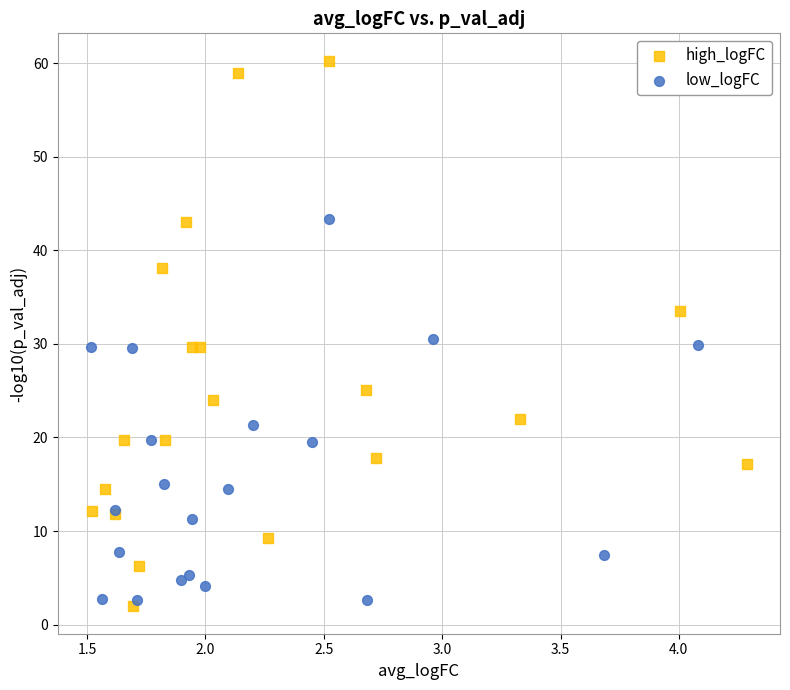

Which series has the largest Y range (max minus min)?

high_logFC